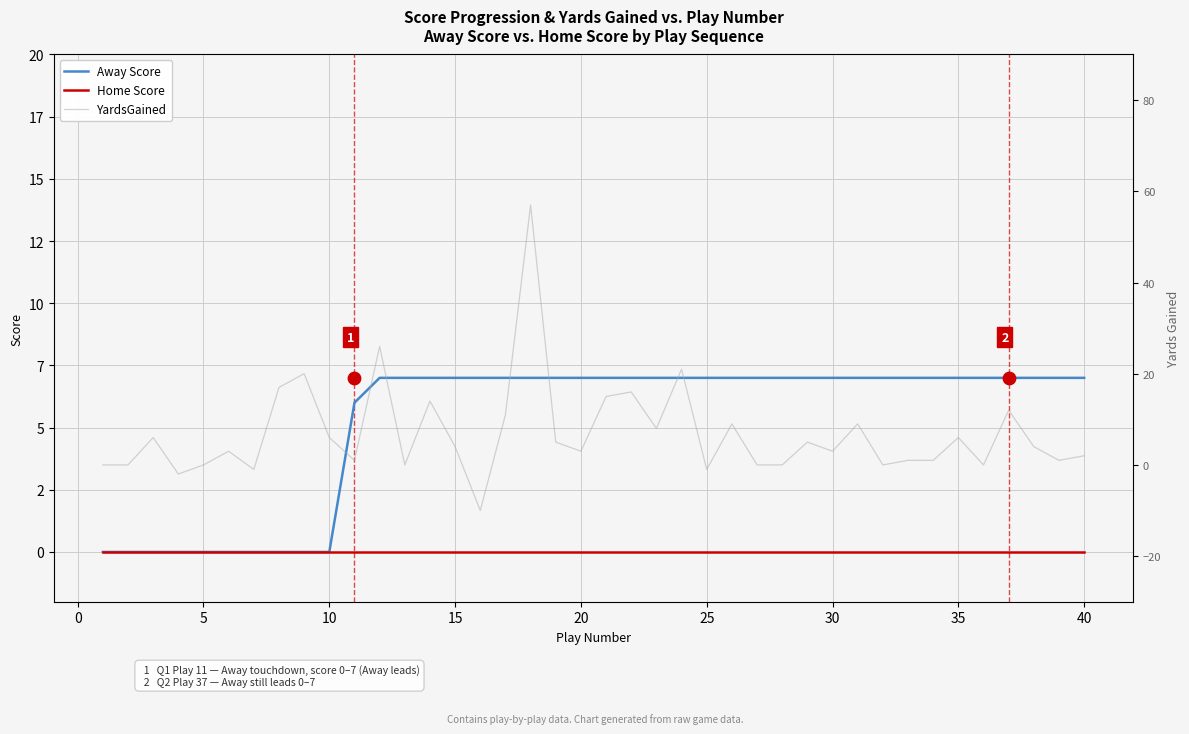

Which series contains the highest Y value?

YardsGained